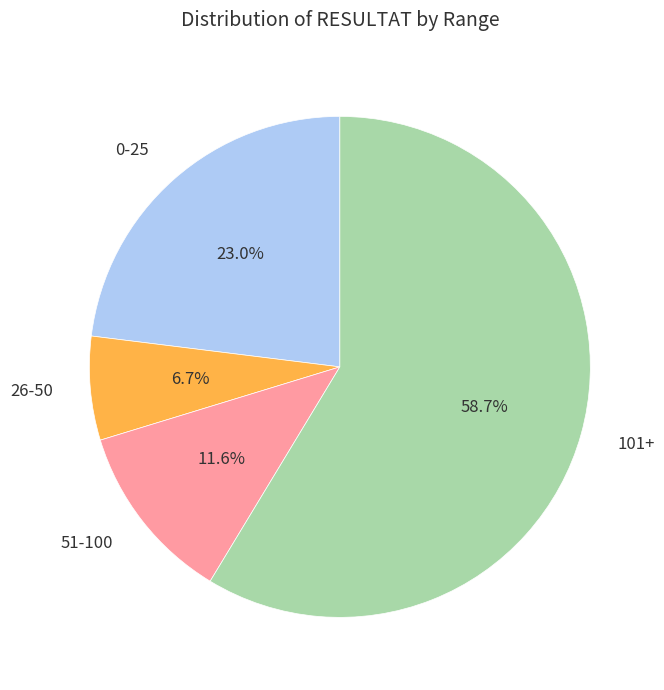

Does 0-25 represent more than half of the total?

No